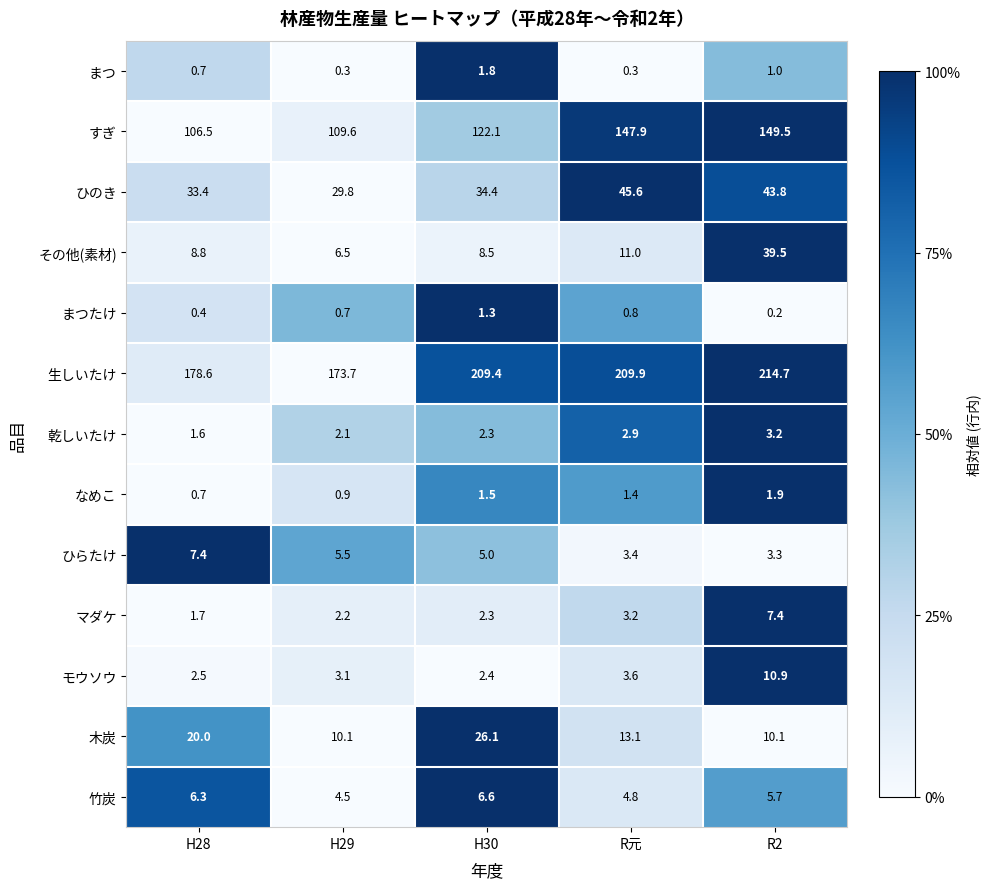

True or false: なめこ has a value of 1.4 at H29.

False